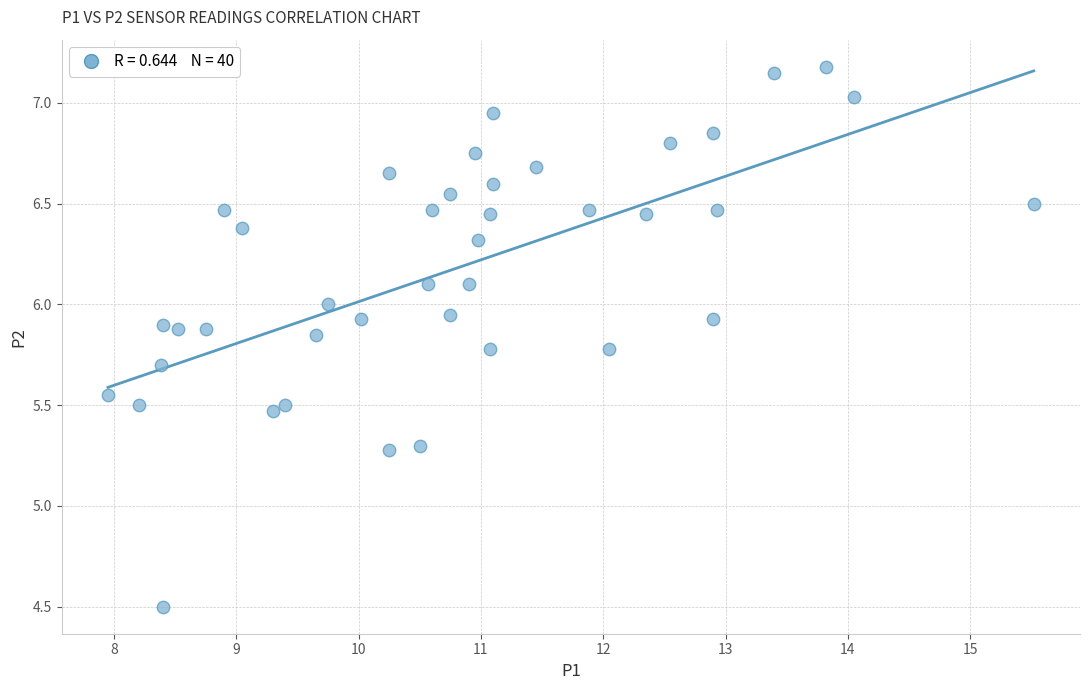

What is the range of Y values (max minus min)?

2.7